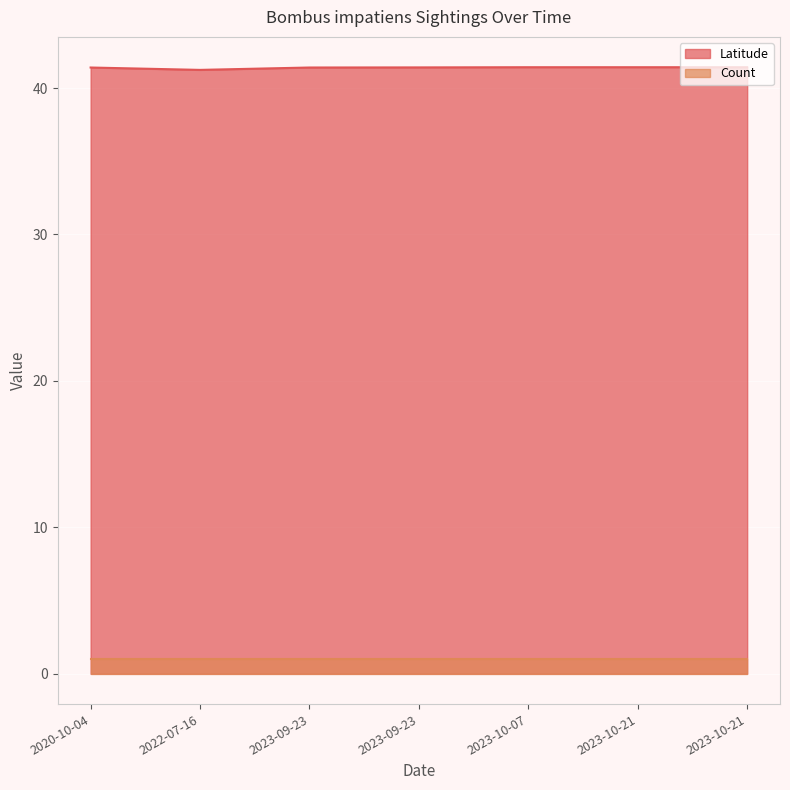

Where is the data nearest to the value 41?

2022-07-16